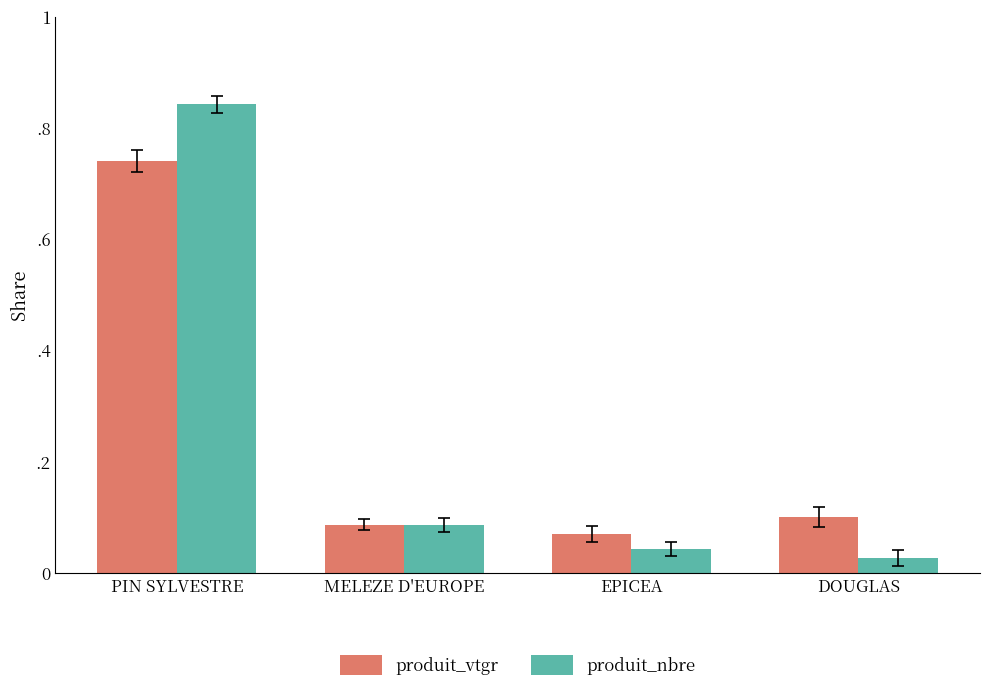

What are all the series names shown in the legend?

produit_vtgr, produit_nbre